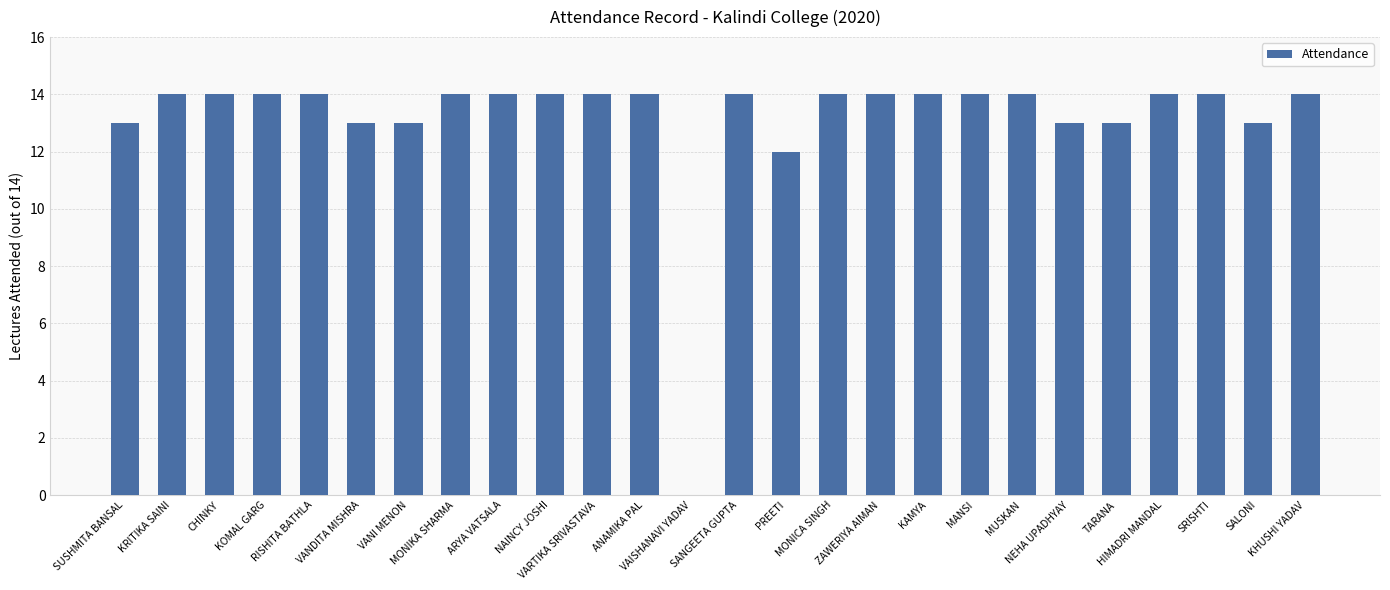

The chart shows a value of 0 at VAISHANAVI YADAV. True or false?

True